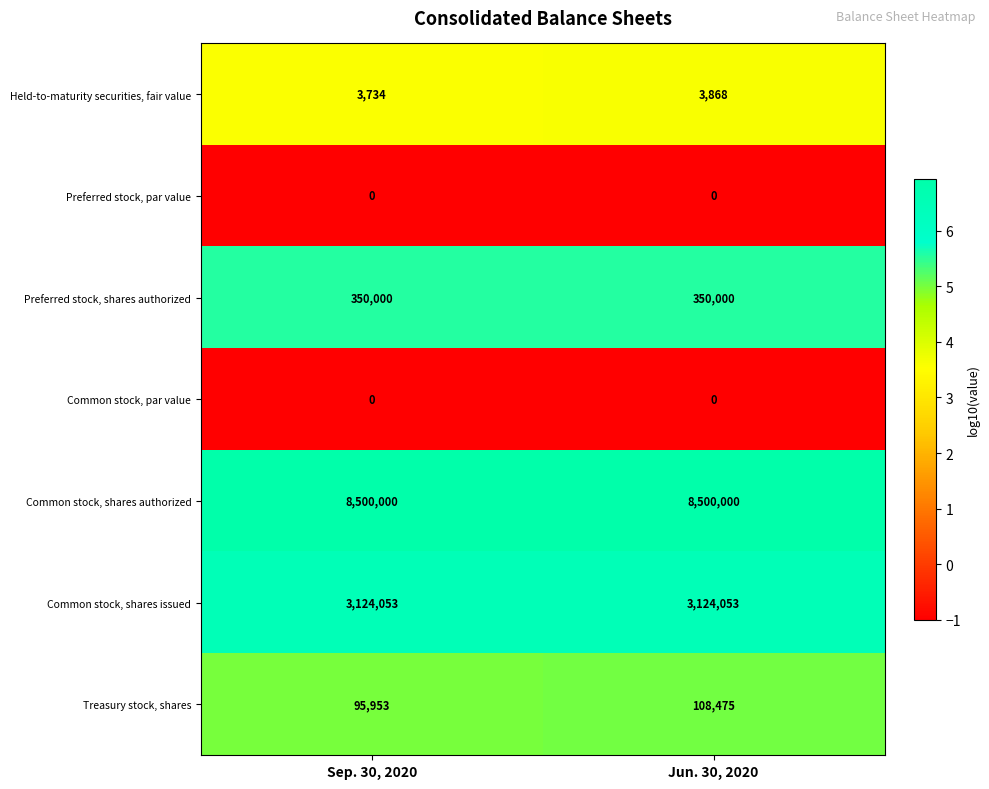

What is the difference between the maximum and minimum values in the Treasury stock, shares series?

12522